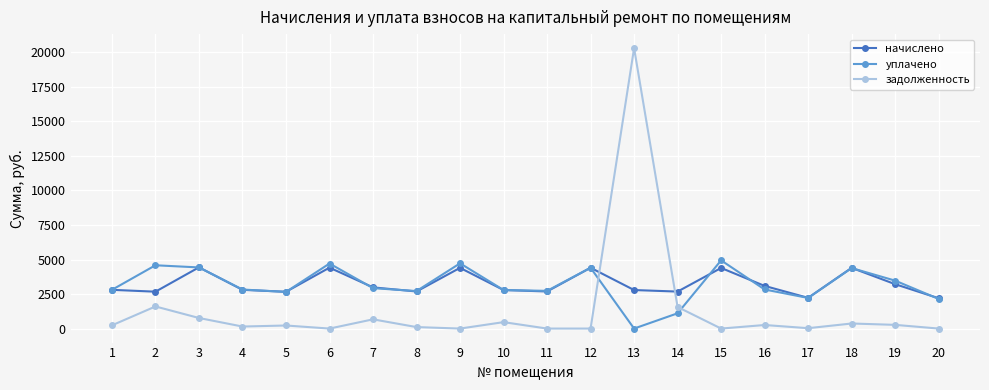

What is the value of the задолженность point at the 16th from the left?

257.3